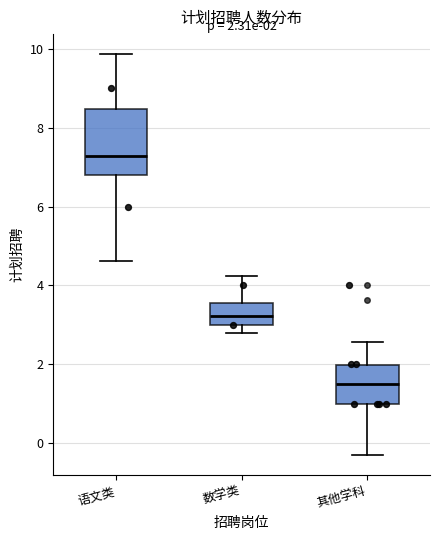

Which box has the highest median line?

语文类